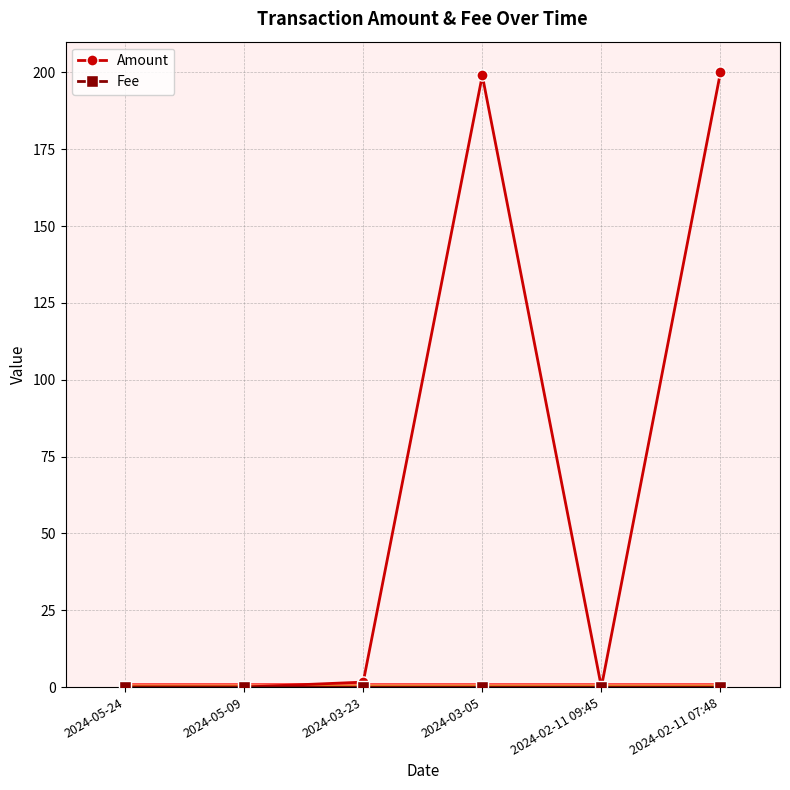

Is it true that Amount equals 1.6 at 2024-03-23?

True